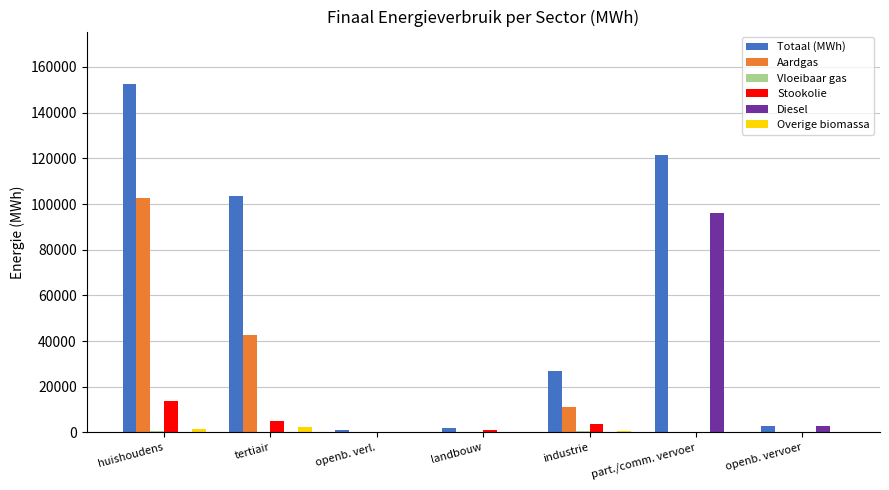

What is the spread (max minus min) of values at huishoudens?

152606.0